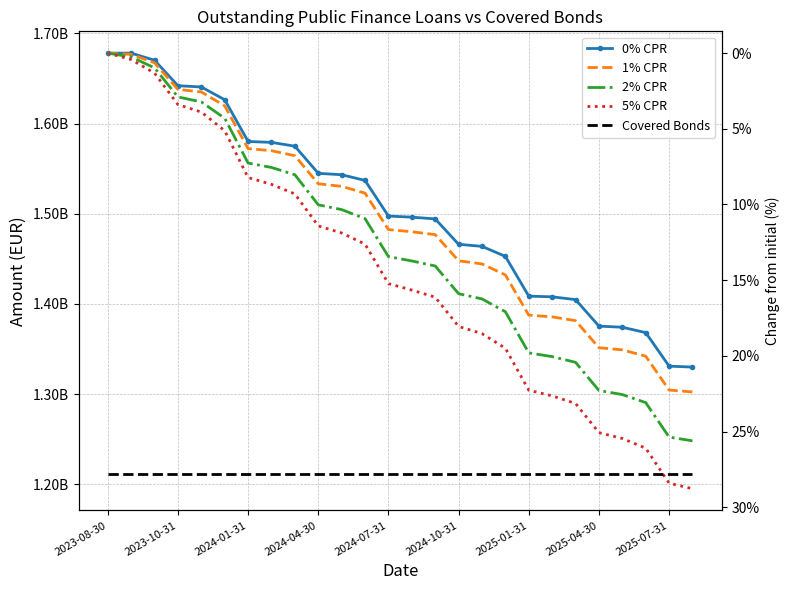

Which series has the largest total across all categories?

0% CPR